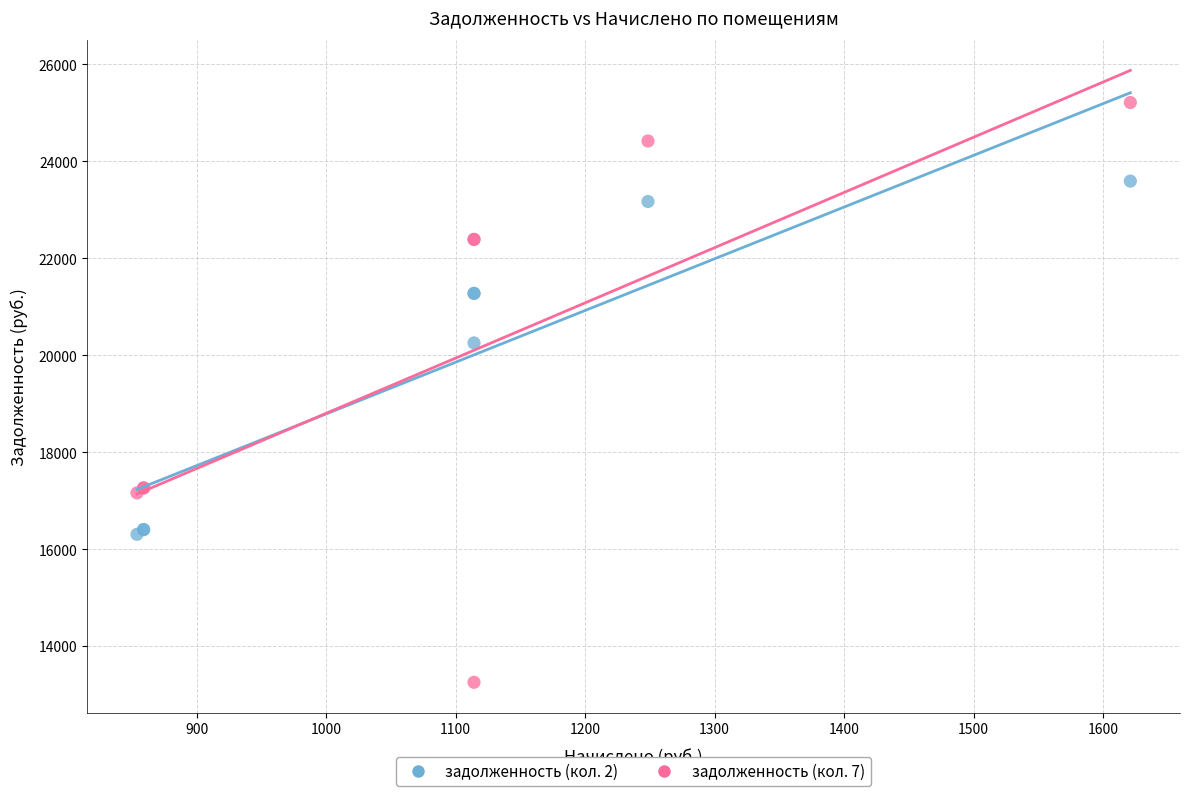

Across all series, what Y value is closest to 19234?

20255.3